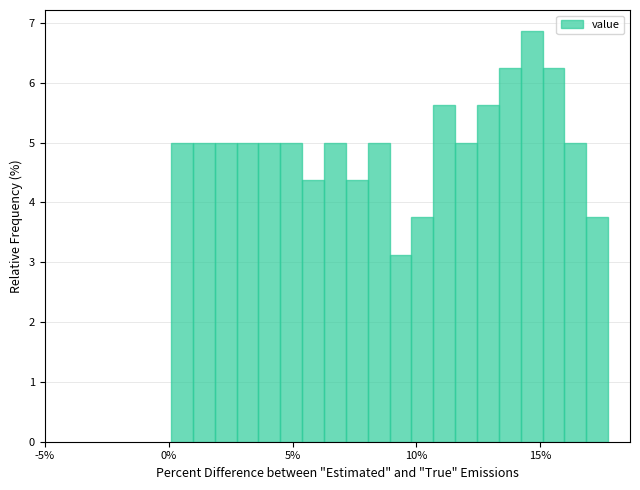

Around what value on the x-axis is the tallest bar? Give the approximate position of its centre, as read against the axis.

14.5